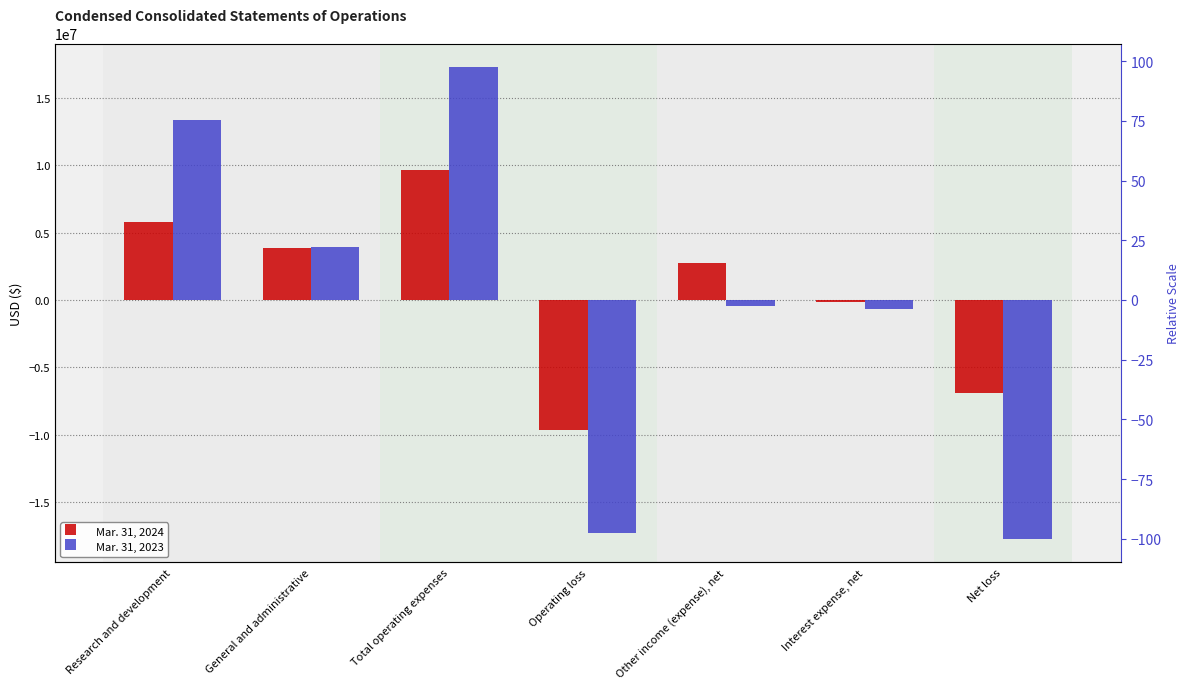

Does the chart contain any negative values?

Yes